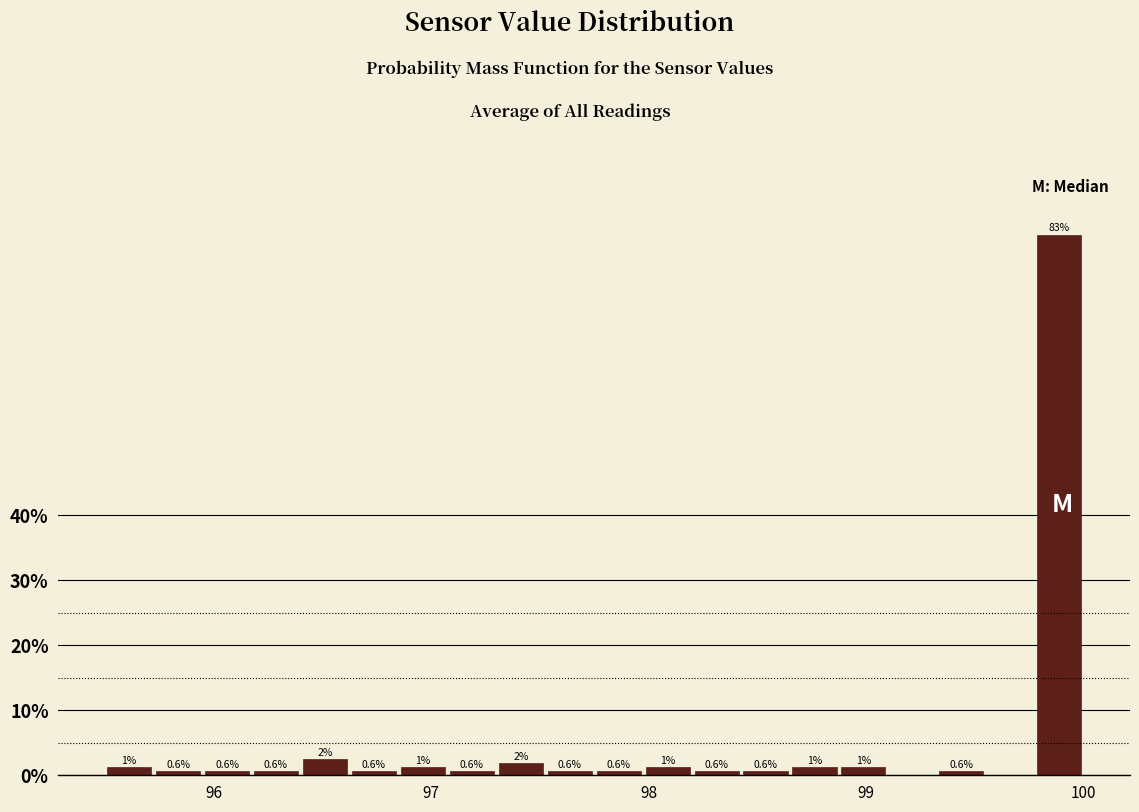

Around what value on the x-axis is the tallest bar? Give the approximate position of its centre, as read against the axis.

99.9